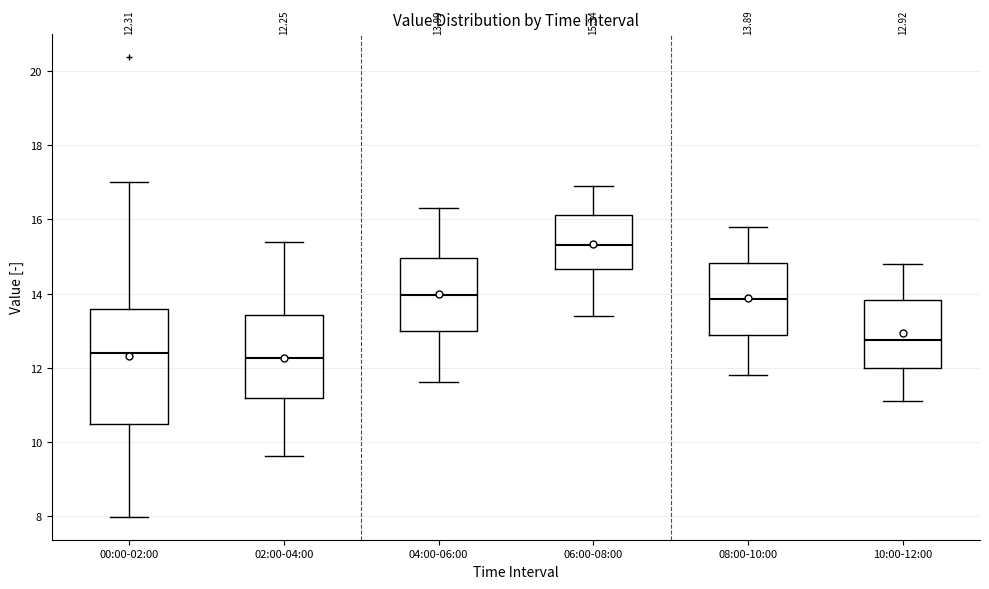

Comparing the boxes themselves (not the whiskers), which one is the tallest?

00:00-02:00